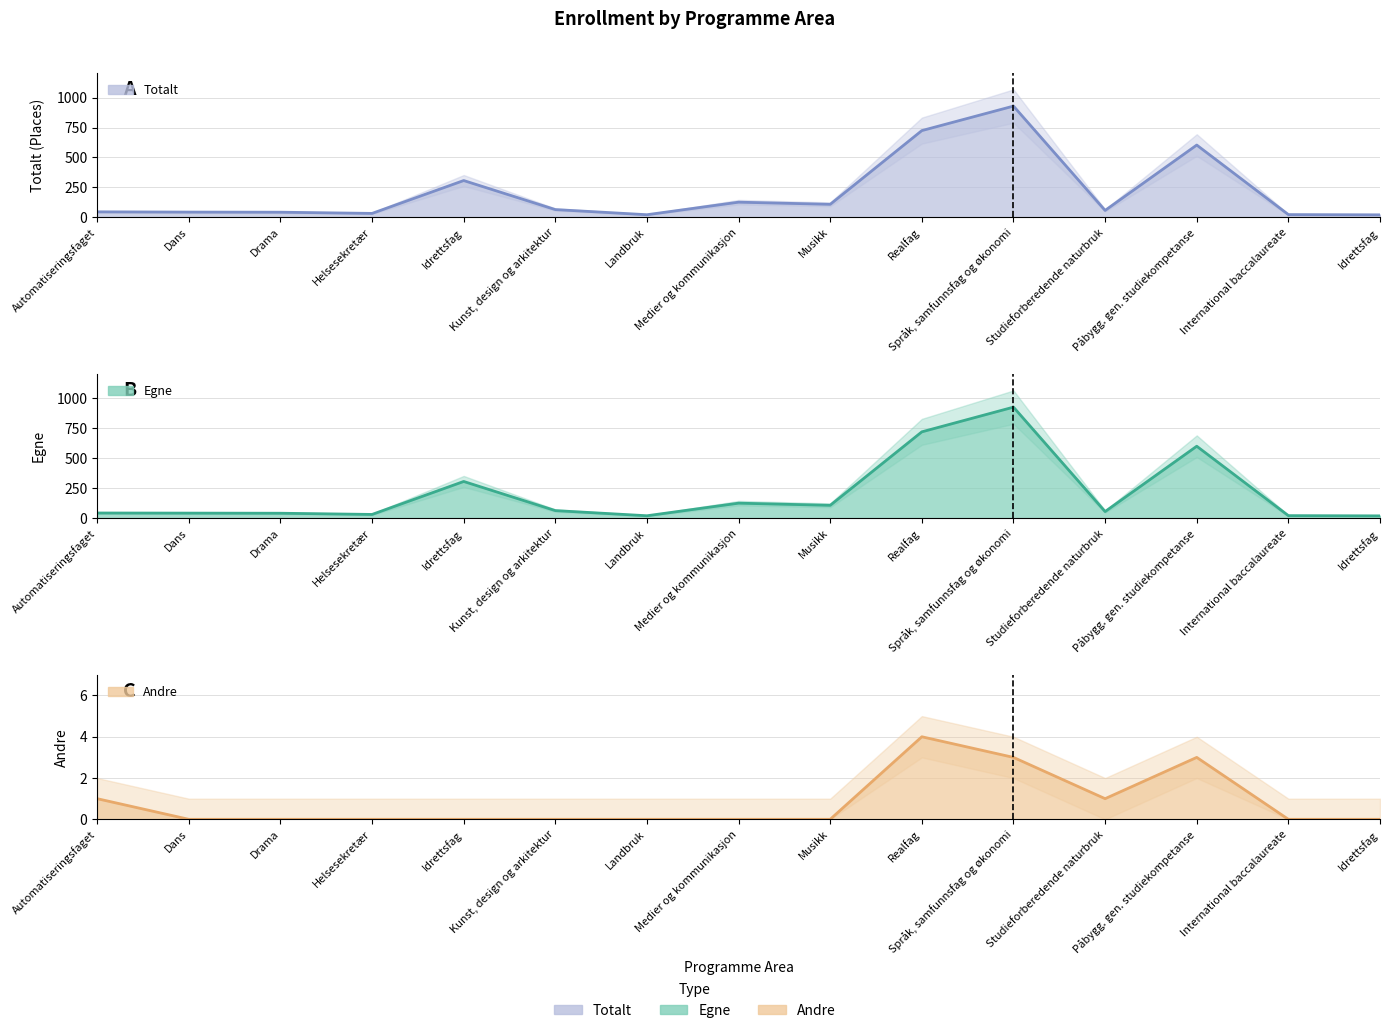

Which series has the largest total across all categories?

Totalt (line)